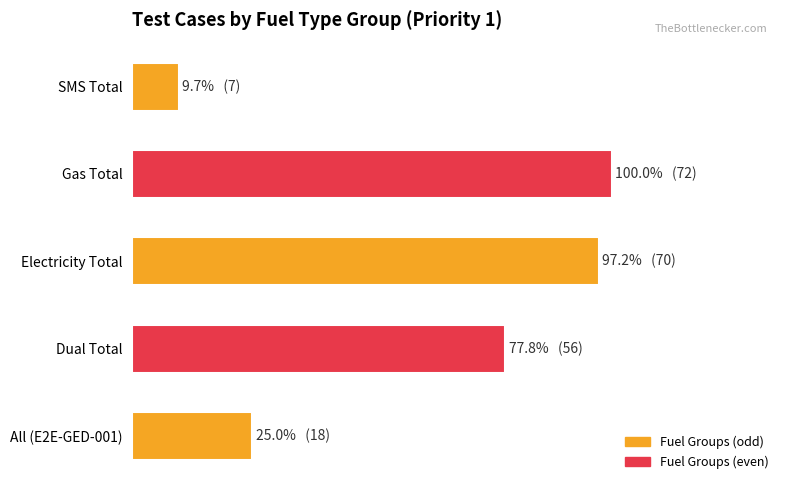

Does the chart contain any negative values?

No